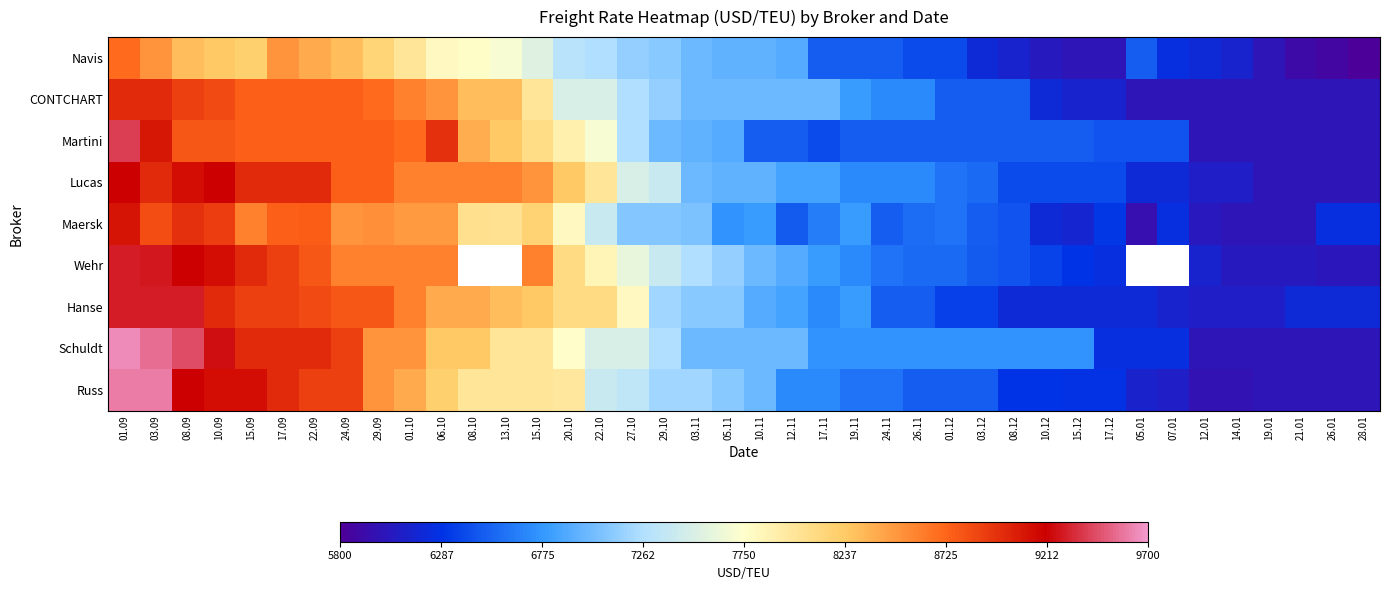

How many values in the Hanse series exceed 7100?

18